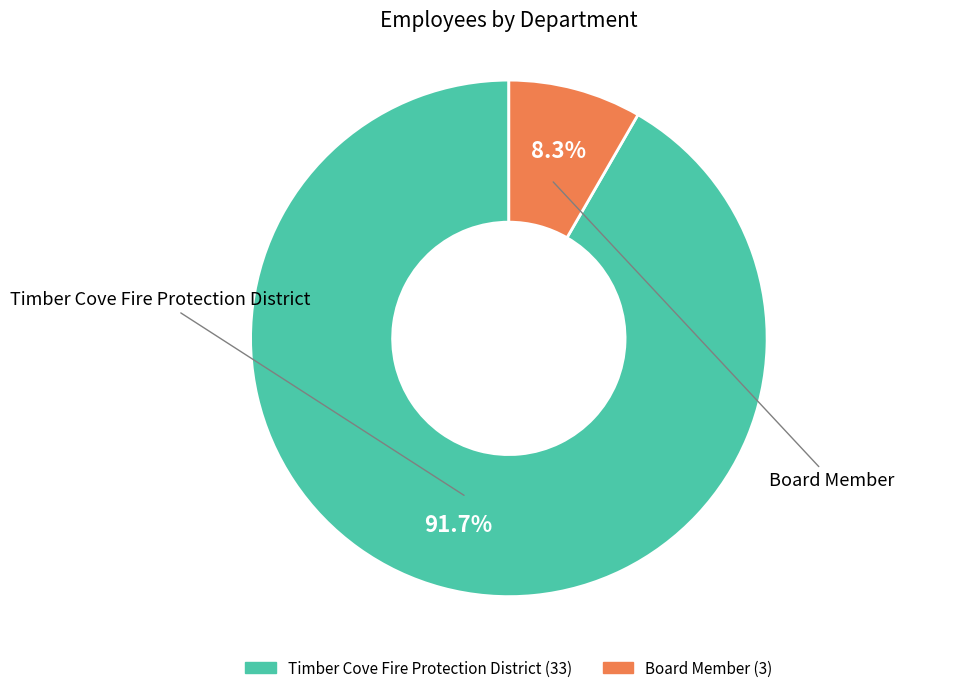

True or false: Timber Cove Fire Protection District accounts for 99% of the total.

False